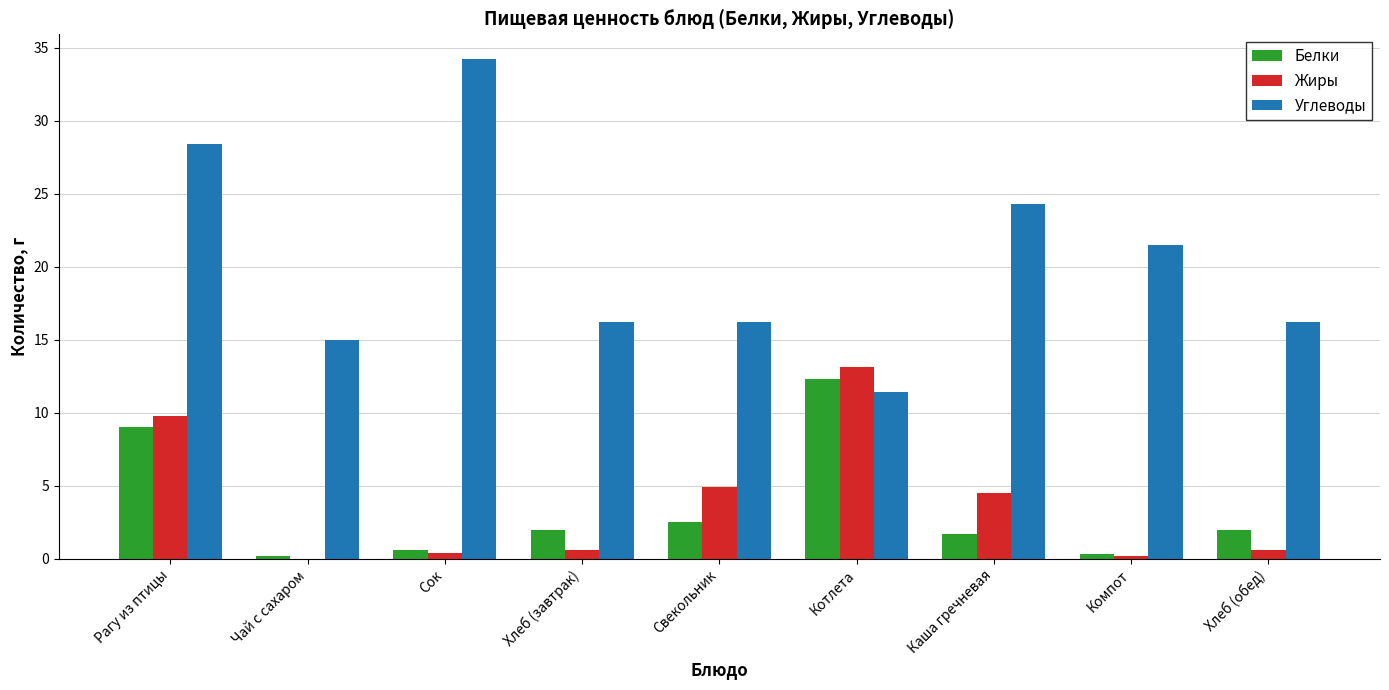

Are the bars grouped side by side (vs. stacked)?

Yes